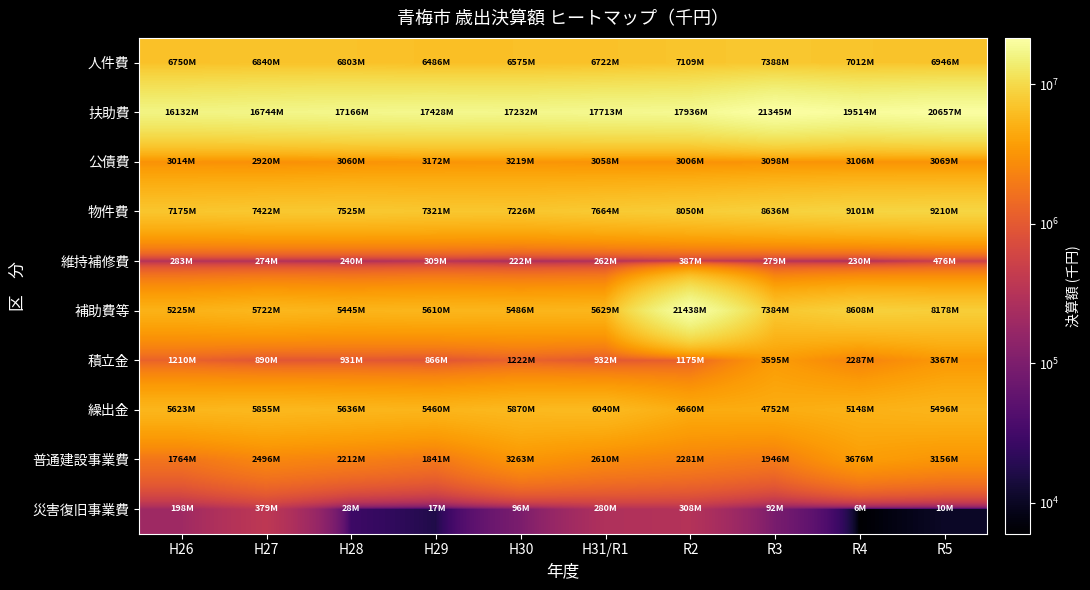

What is the greatest value displayed?

21438282